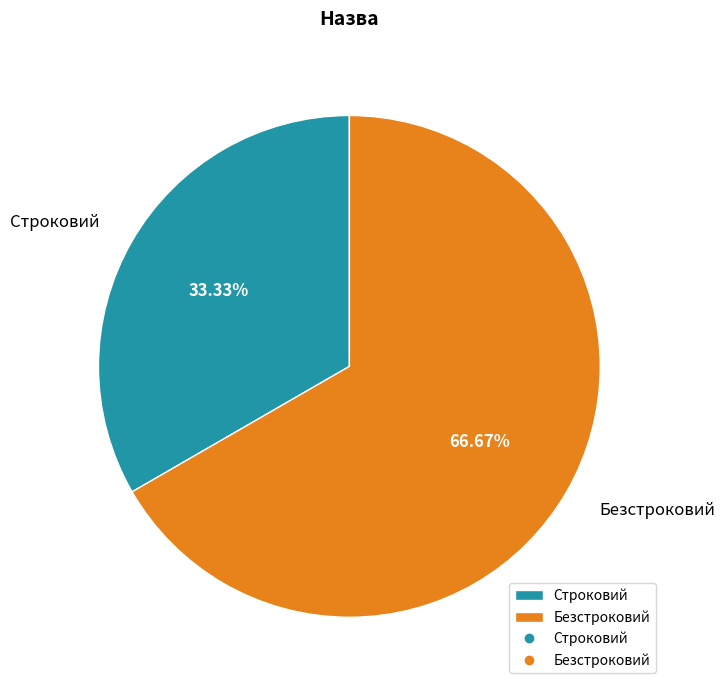

Rank the categories by value from lowest to highest.

Строковий, Безстроковий